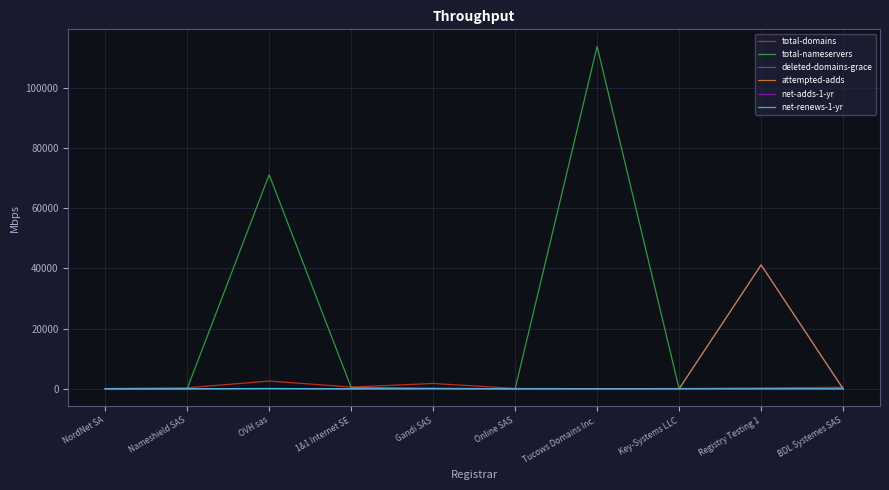

What is the difference between the net-renews-1-yr values at Key-Systems LLC and BDL Systemes SAS?

1